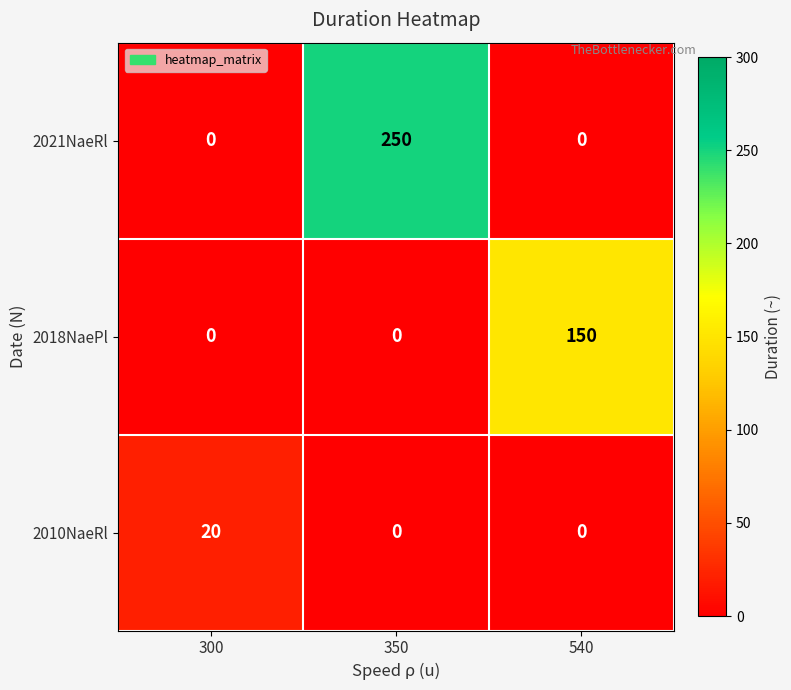

What is the sum of all 2010NaeRl values?

20